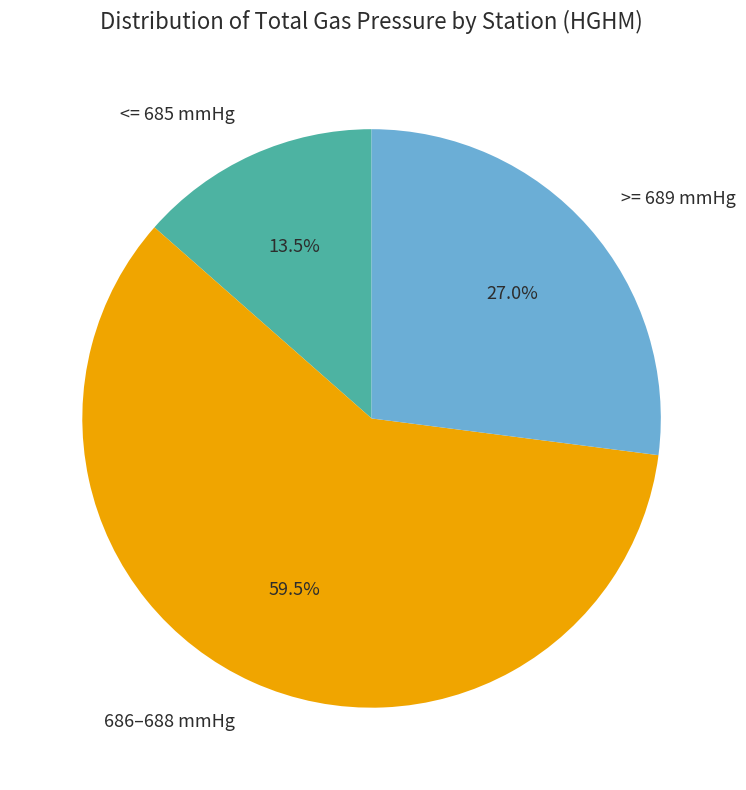

Which slice is the smallest?

<= 685 mmHg